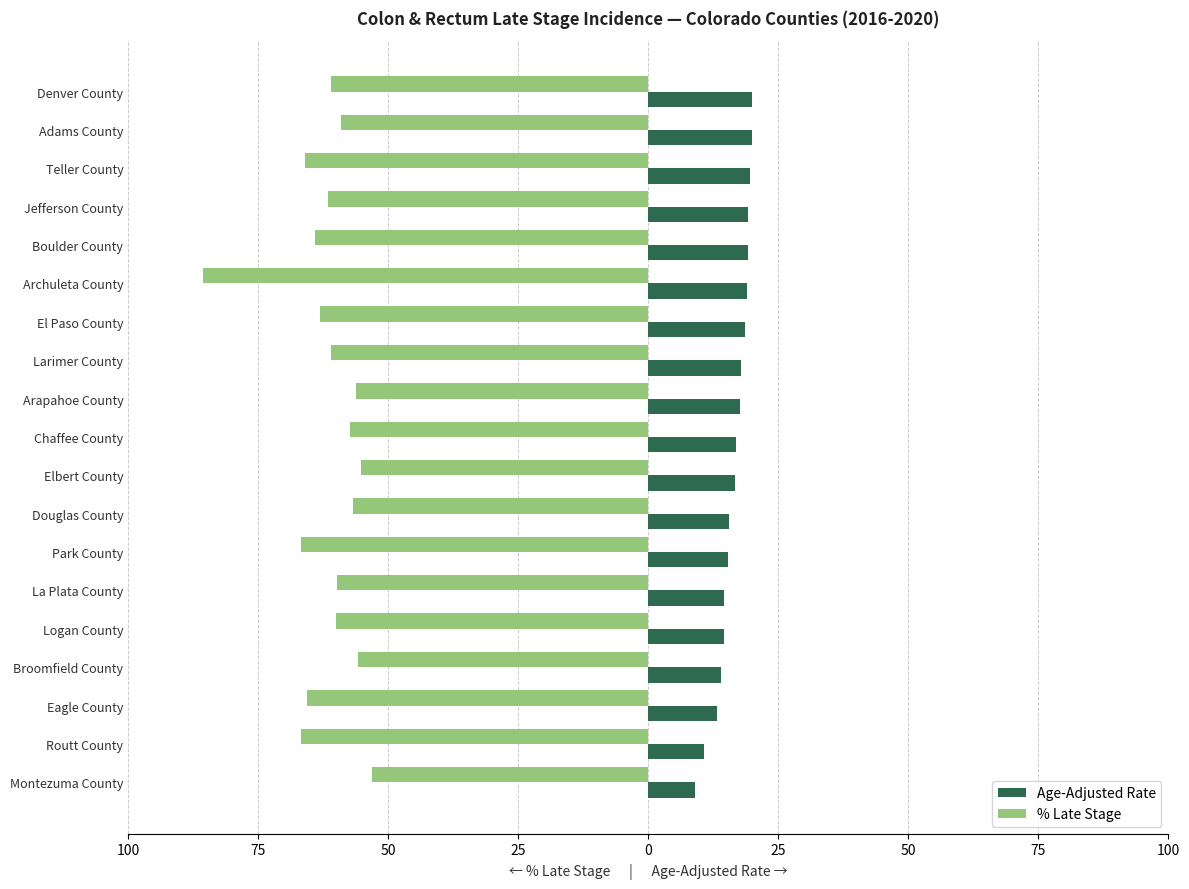

What are all the series names shown in the legend?

Age-Adjusted Rate, % Late Stage